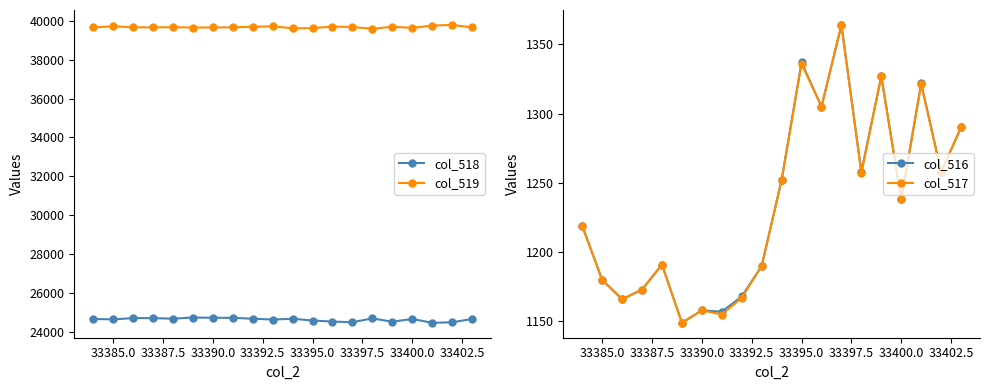

What is the minimum value for col_517?

1149